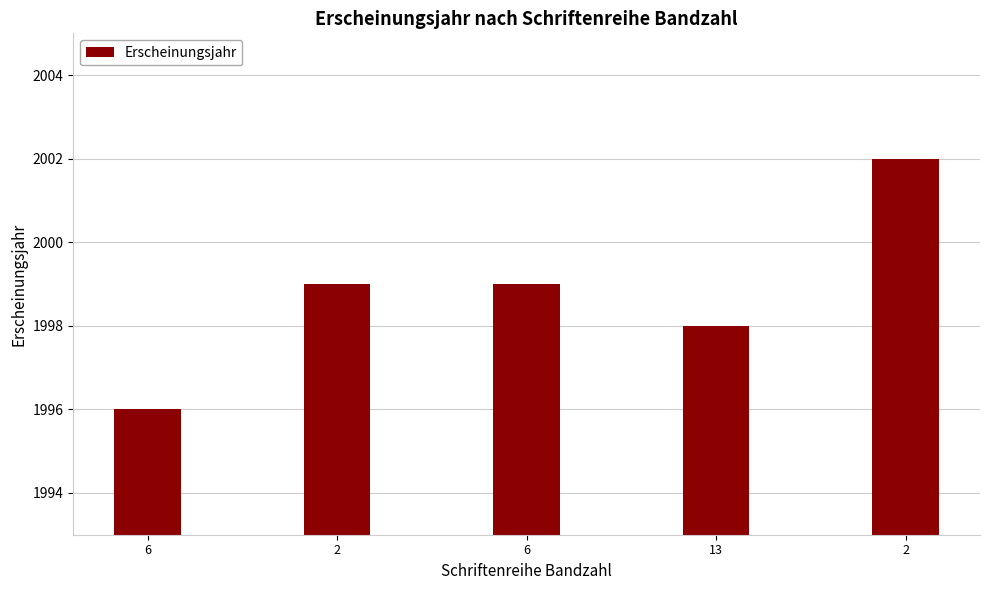

Are the bars horizontal?

No